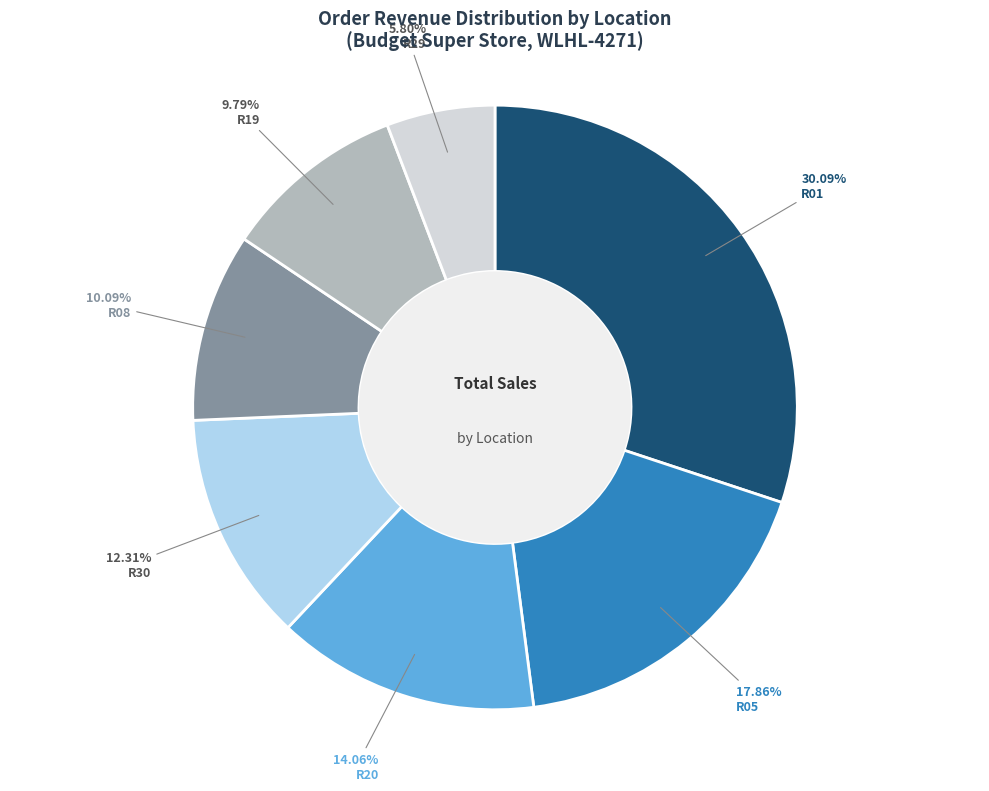

To the nearest percent, what is the difference between the largest and smallest slice percentages?

24%